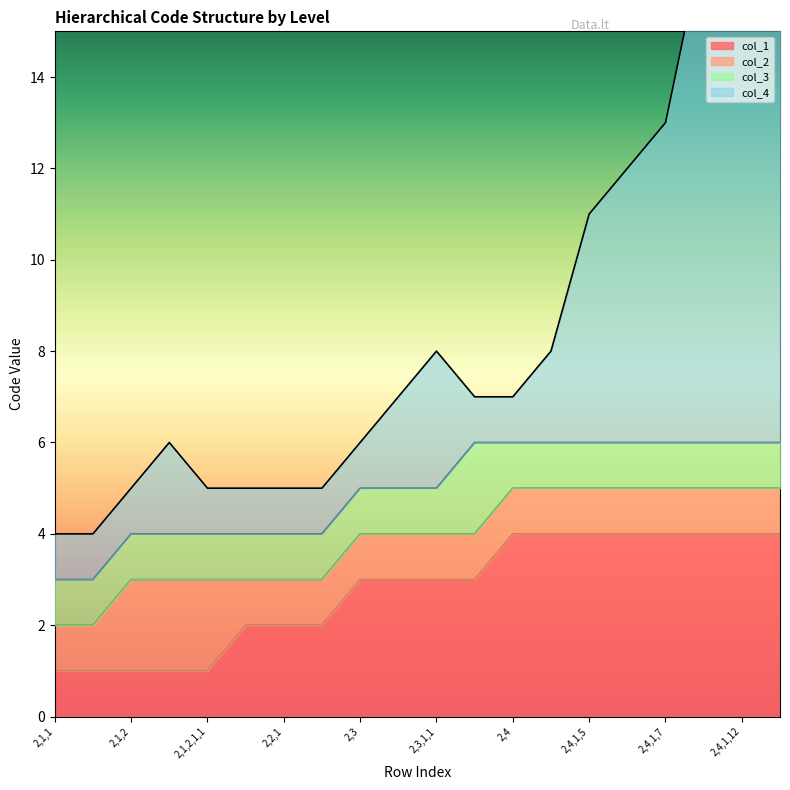

What is the difference between the col_4 values at 2,3,1,1 and 2,2,1,1?

3